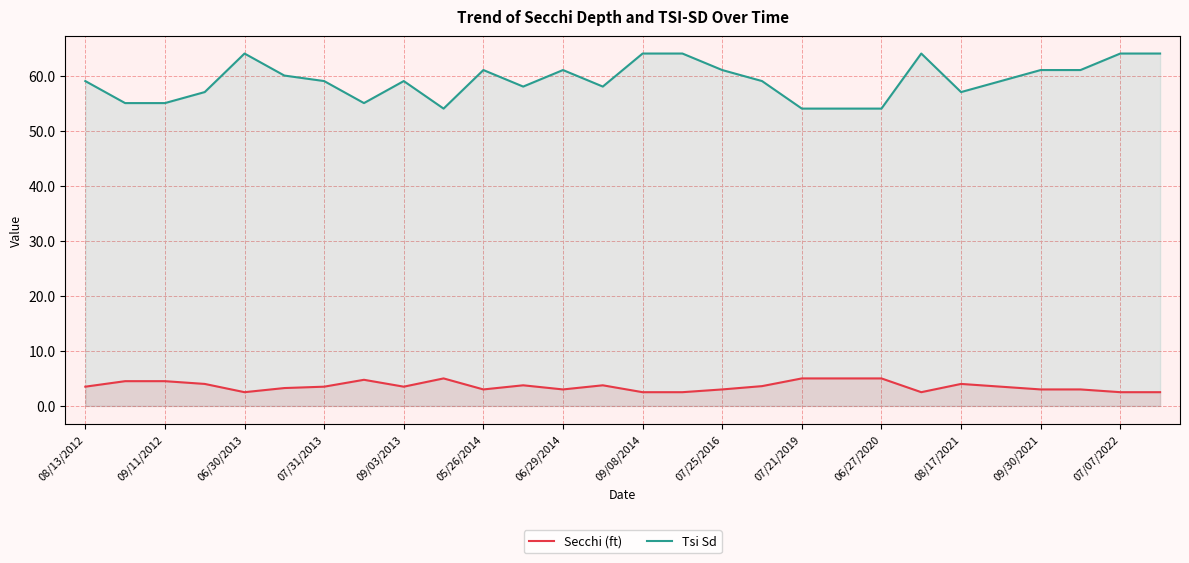

What is the lowest value of the Secchi (ft) series?

2.5